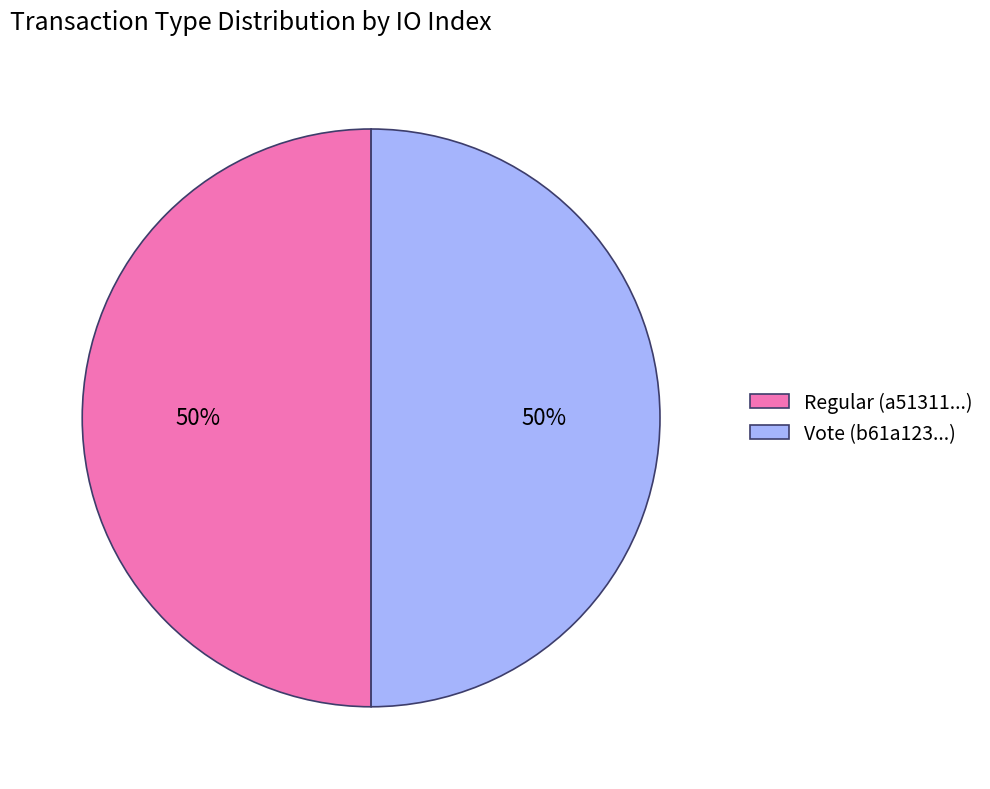

Approximately how many times larger is the value at Regular (a51311...) compared to Vote (b61a123...)?

1.0